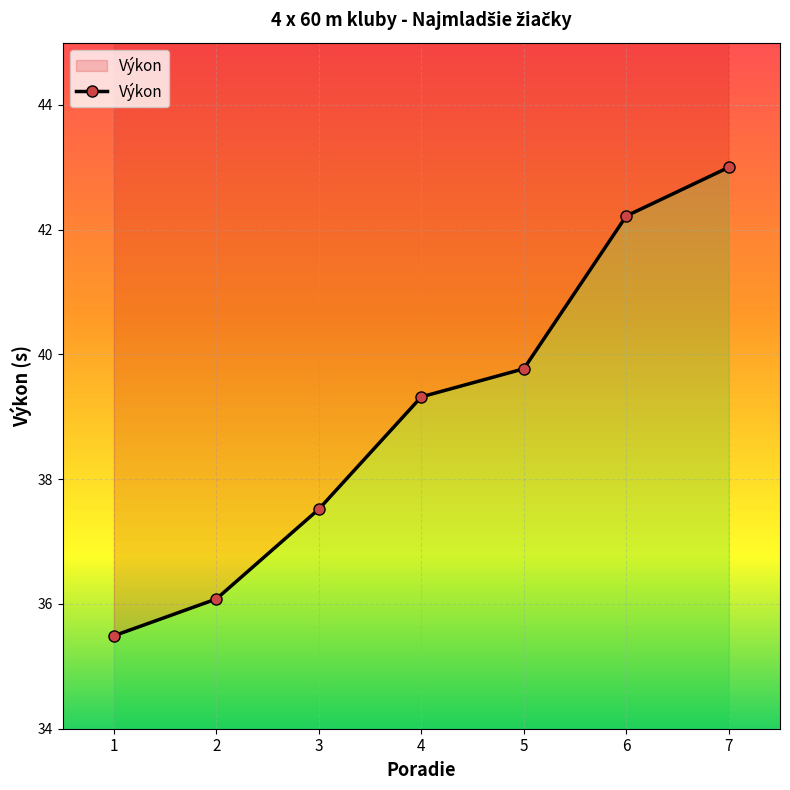

The chart shows a value of 39.8 at 5. True or false?

True